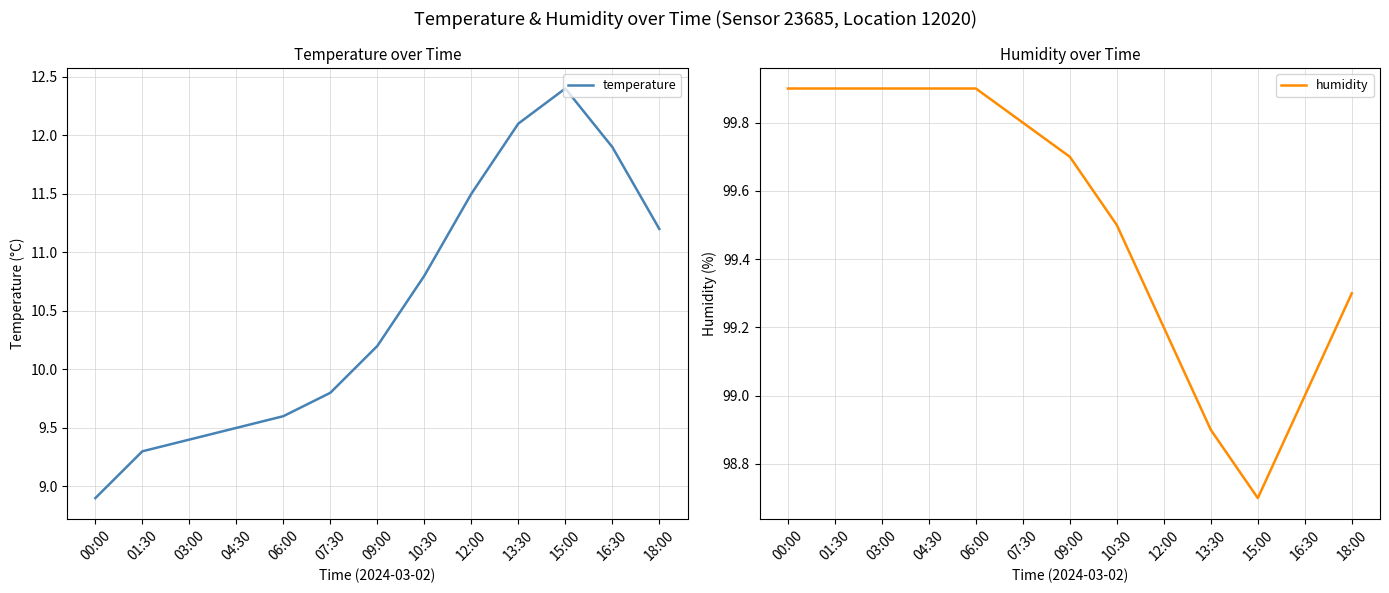

Reading right to left, list all the values displayed in this chart.

temperature: 11.2	11.9	12.4	12.1	11.5	10.8	10.2	9.8	9.6	9.5	9.4	9.3	8.9
humidity: 99.3	99.0	98.7	98.9	99.2	99.5	99.7	99.8	99.9	99.9	99.9	99.9	99.9